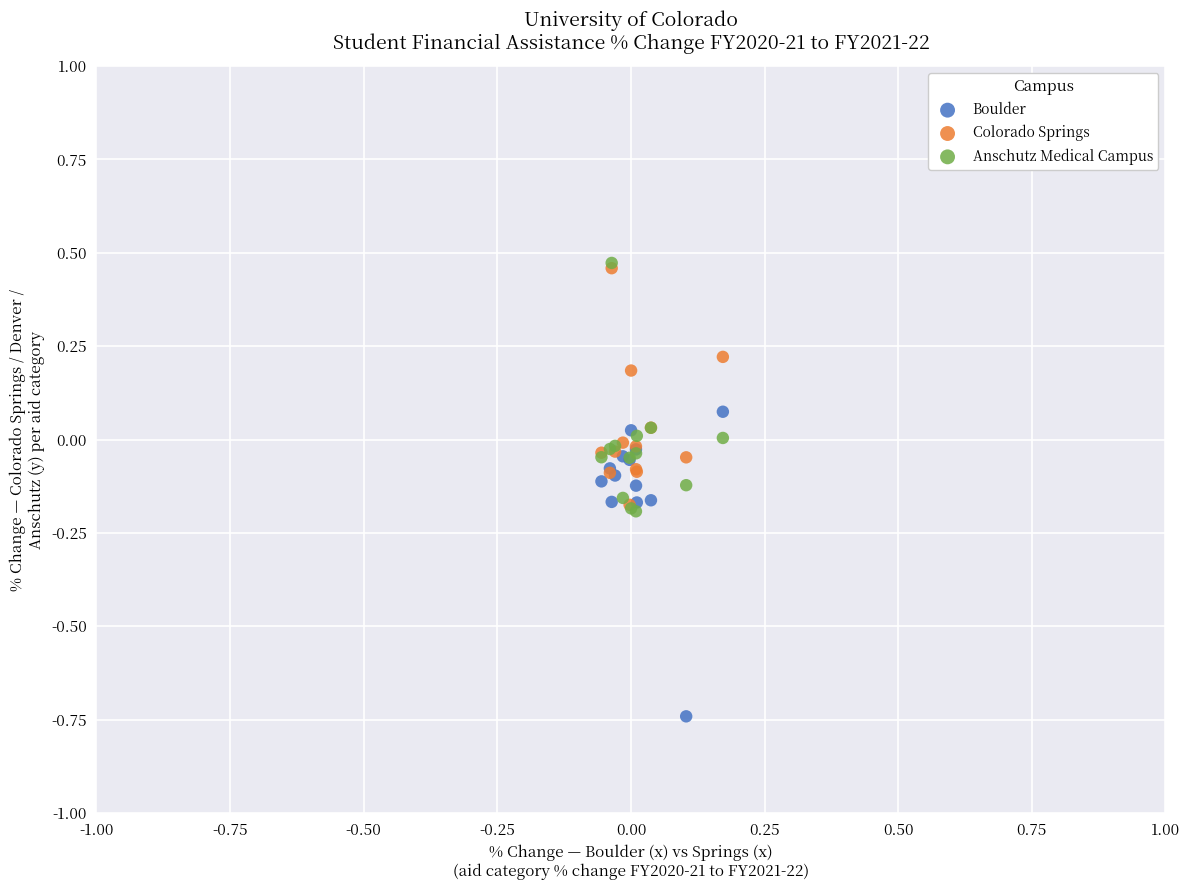

Which series contains the lowest Y value?

Boulder